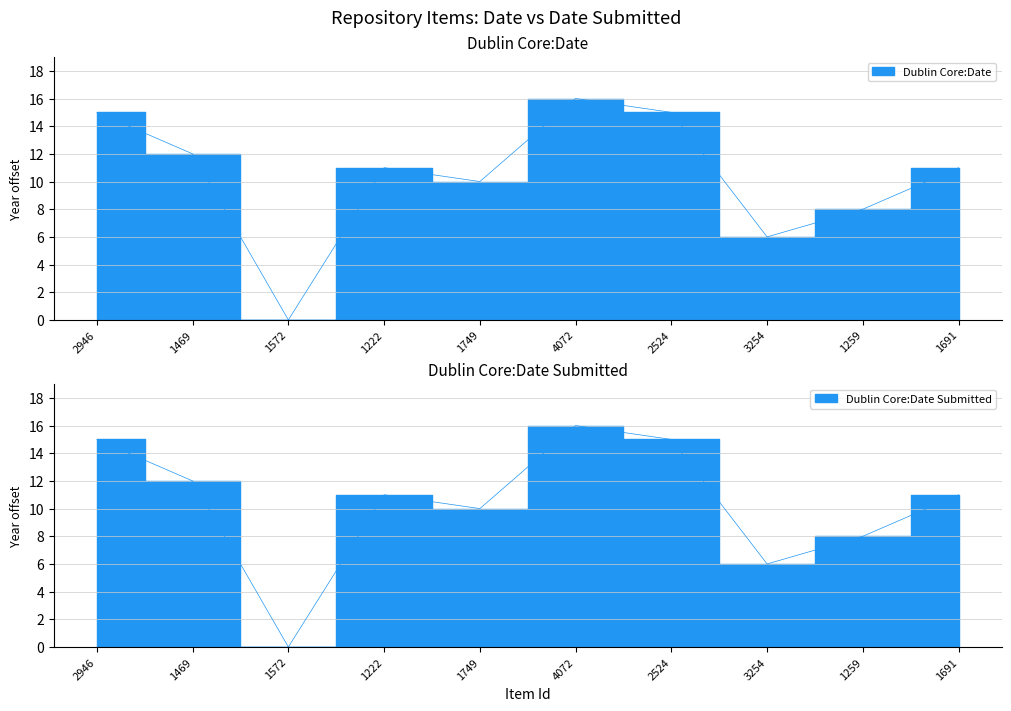

What is the difference between the second highest and minimum values in the Dublin Core:Date Submitted series?

15